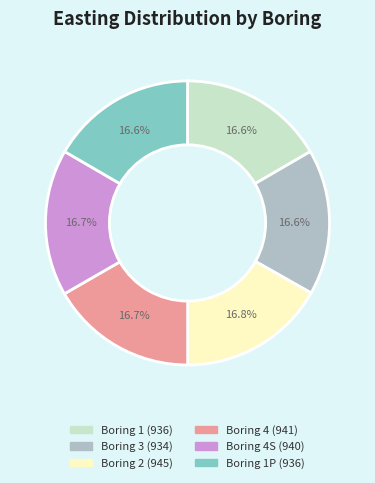

Does any single category account for the majority?

No